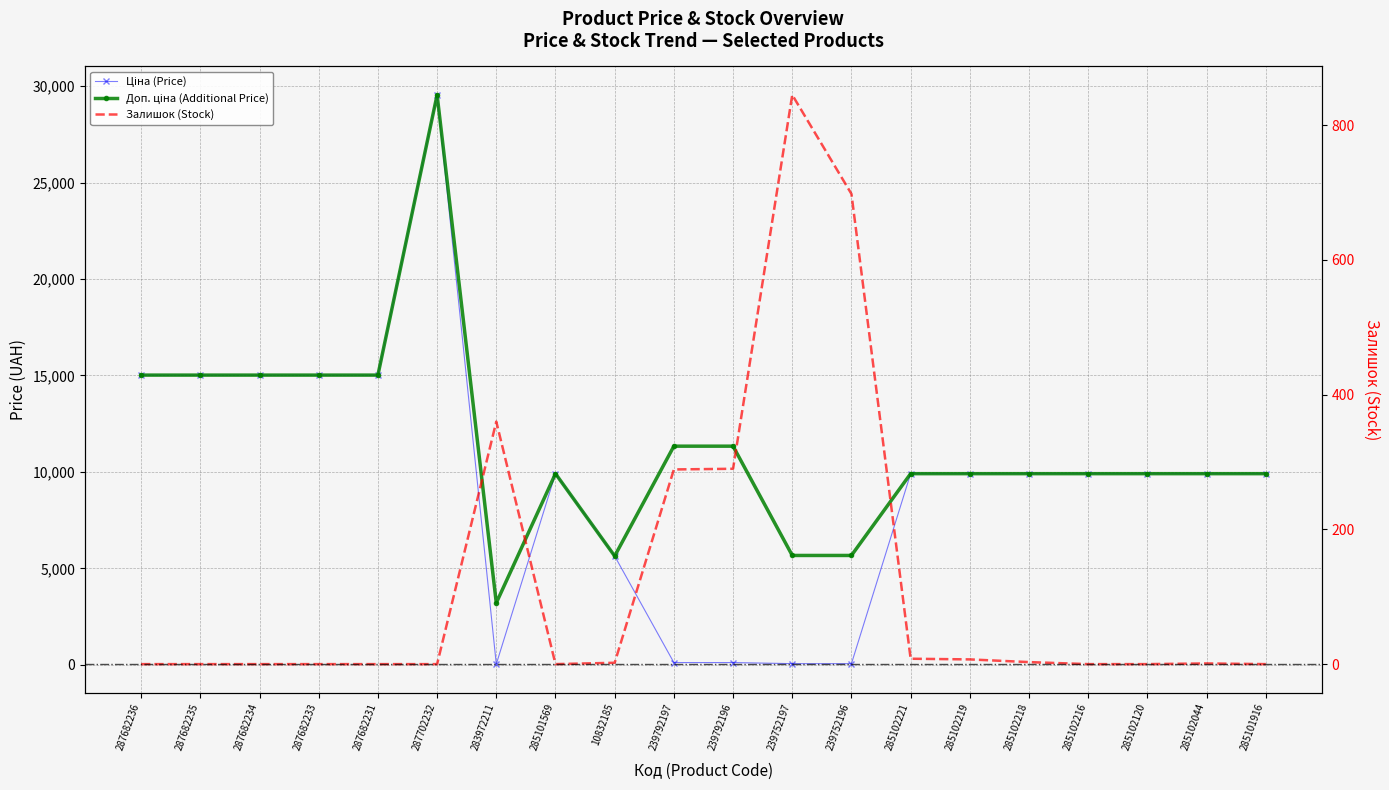

Rank the categories by Доп. ціна (Additional Price) value from lowest to highest.

283972211, 10832185, 239752197, 239752196, 285101569, 285102221, 285102219, 285102218, 285102216, 285102120, 285102044, 285101916, 239792197, 239792196, 287682236, 287682235, 287682234, 287682233, 287682231, 287702232